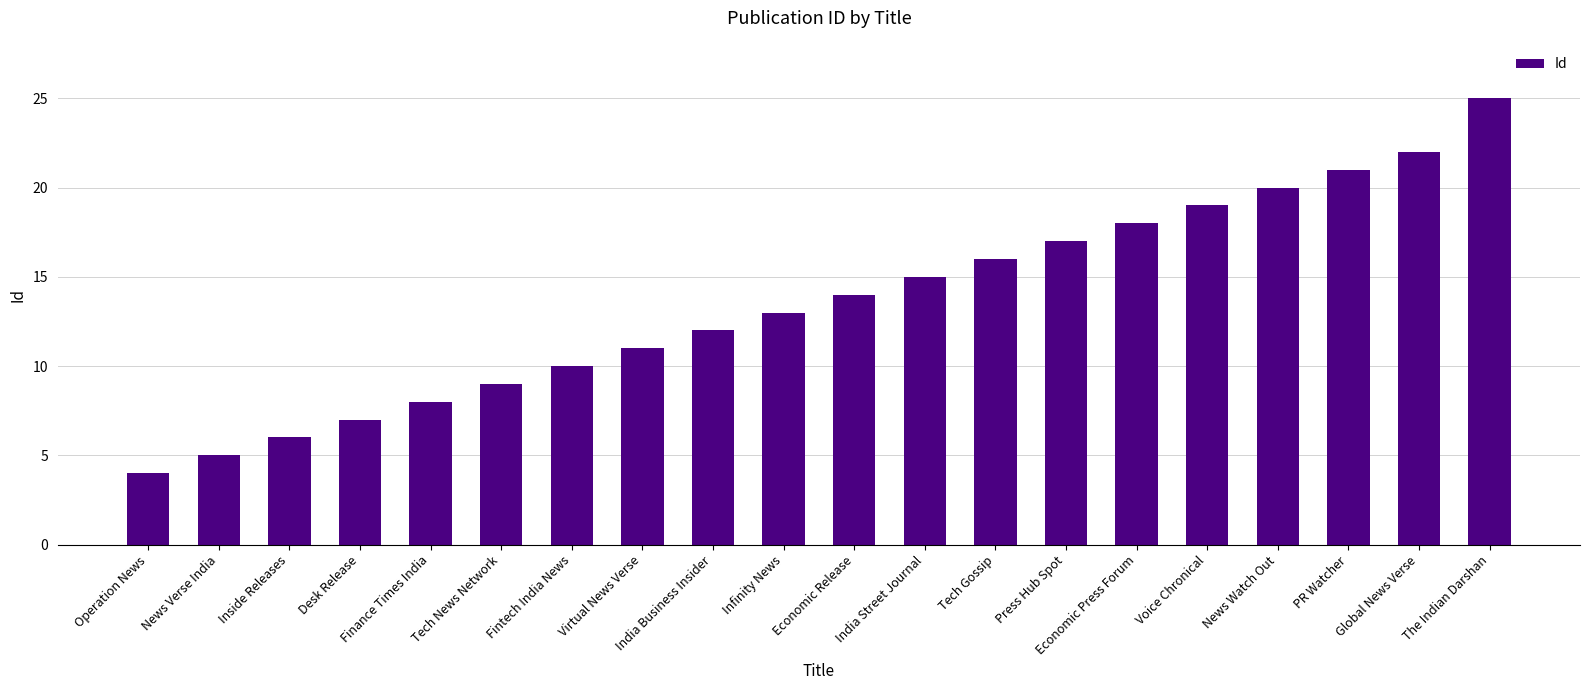

Which label corresponds to the largest value in the chart?

The Indian Darshan